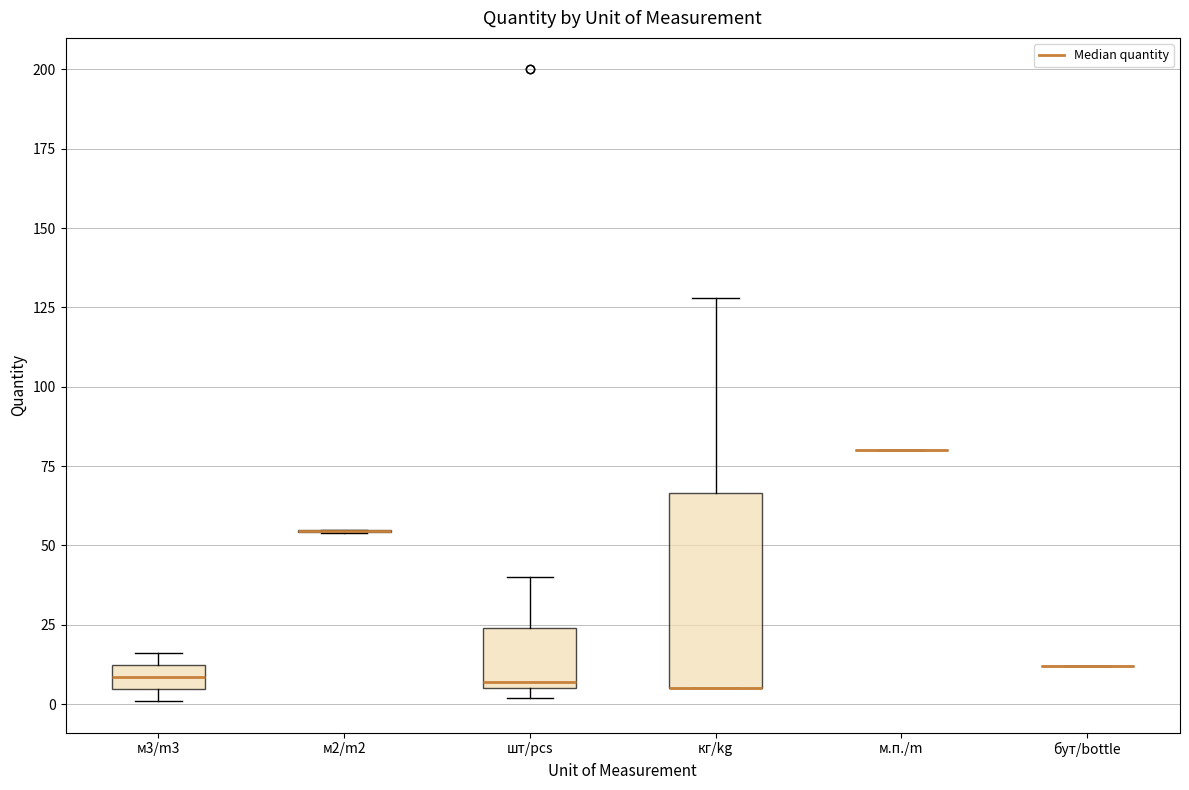

Reading left to right, transcribe this box plot: for each box, give where its median line is, the range the box spans, and where its two whiskers end, as read against the y-axis. The values are not printed on the chart, so give them approximately, as read against the axis.

м3/m3: median 10 (inside the box), box 5 to 10, whiskers 0 to 15
м2/m2: box collapsed to a line at 55, whiskers 55 to 55
шт/pcs: median 5 (just above the box's lower edge), box 5 to 25, whiskers 0 to 40
кг/kg: median 5 (drawn on the box's lower edge), box 5 to 65, whiskers 5 to 130
м.п./m: box collapsed to a line at 80, whiskers 80 to 80
бут/bottle: box collapsed to a line at 10, whiskers 10 to 10